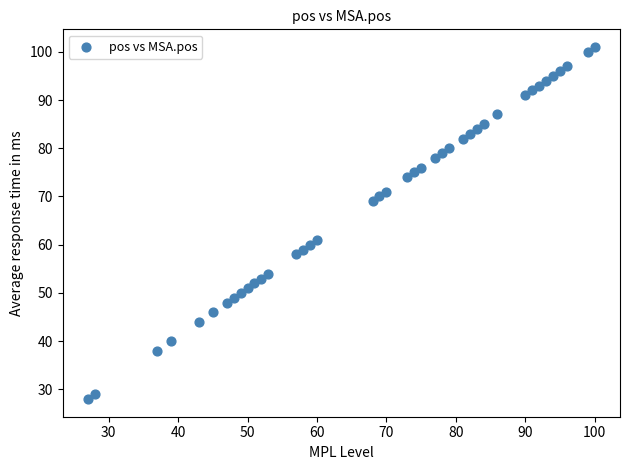

What Y value in the scatter plot is closest to 64?

61